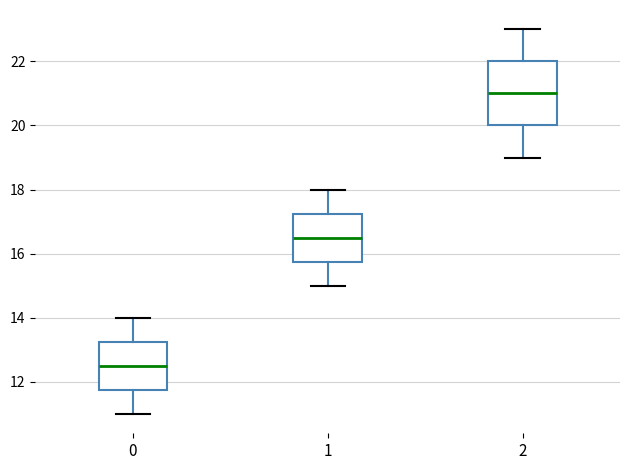

Which box is the tallest, from its lower edge to its upper edge?

2